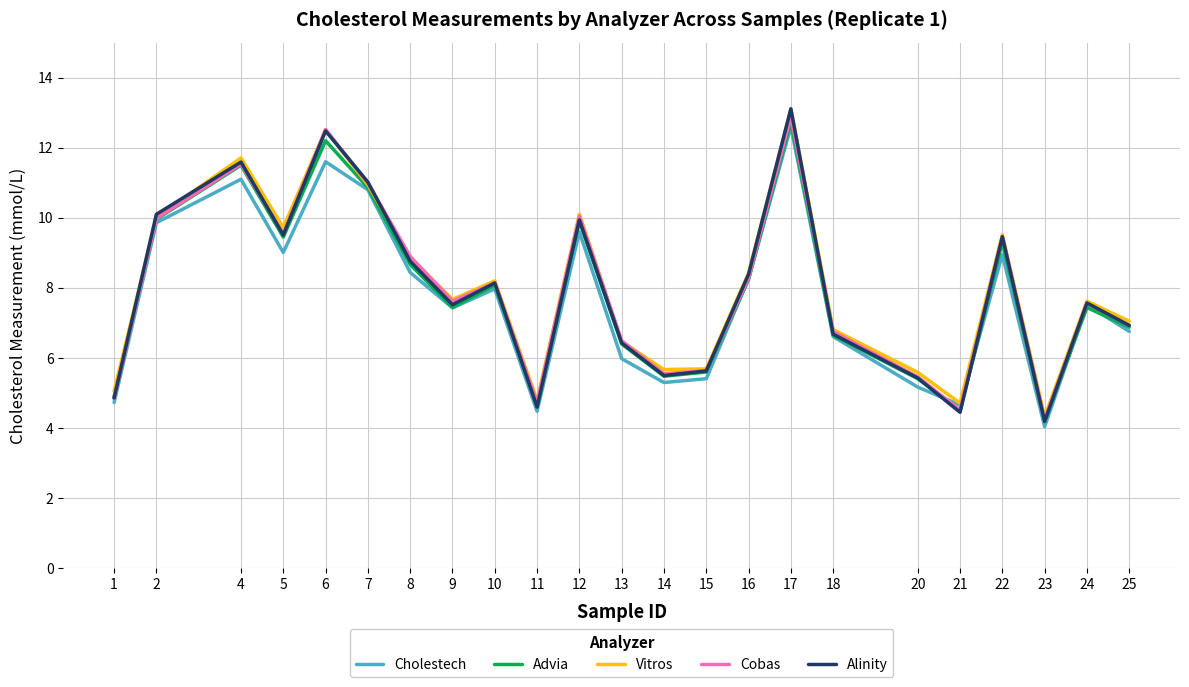

What is the difference between the Vitros values at 7 and 6?

1.6